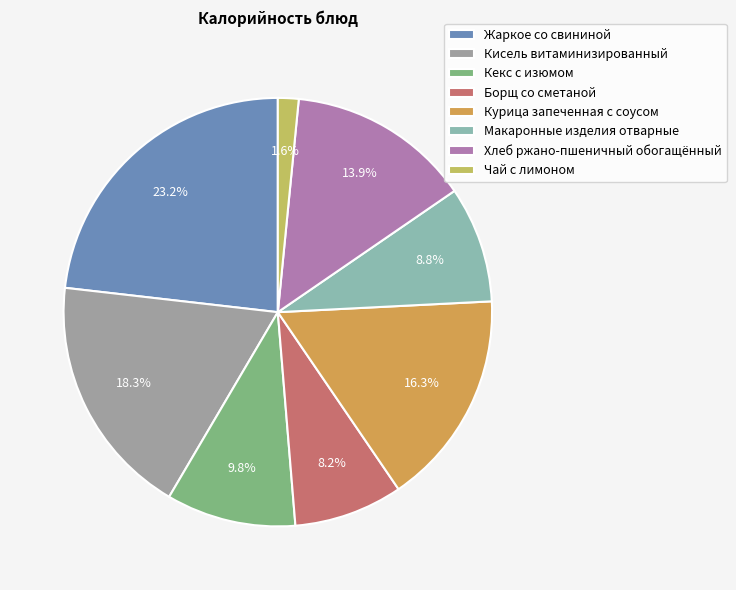

Count the number of slices in the pie.

8